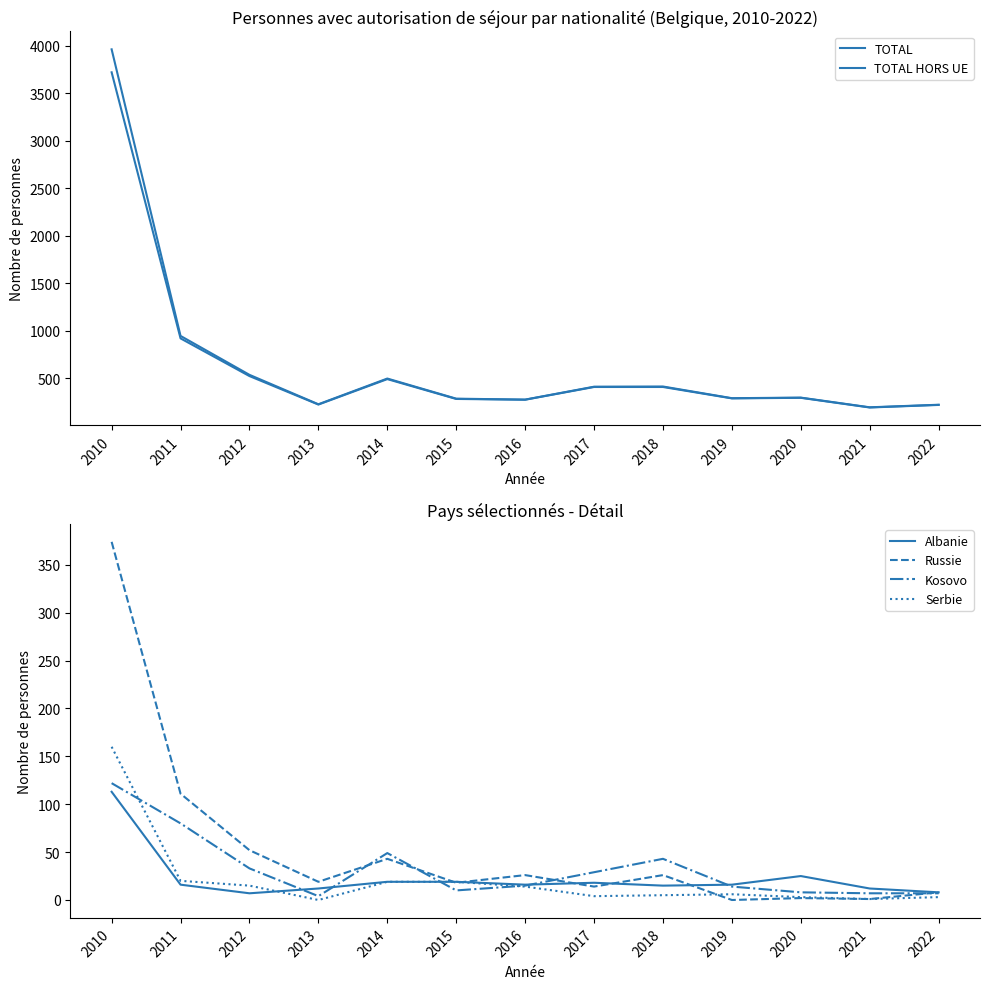

The value of Russie at 2014 is 18. True or false?

False